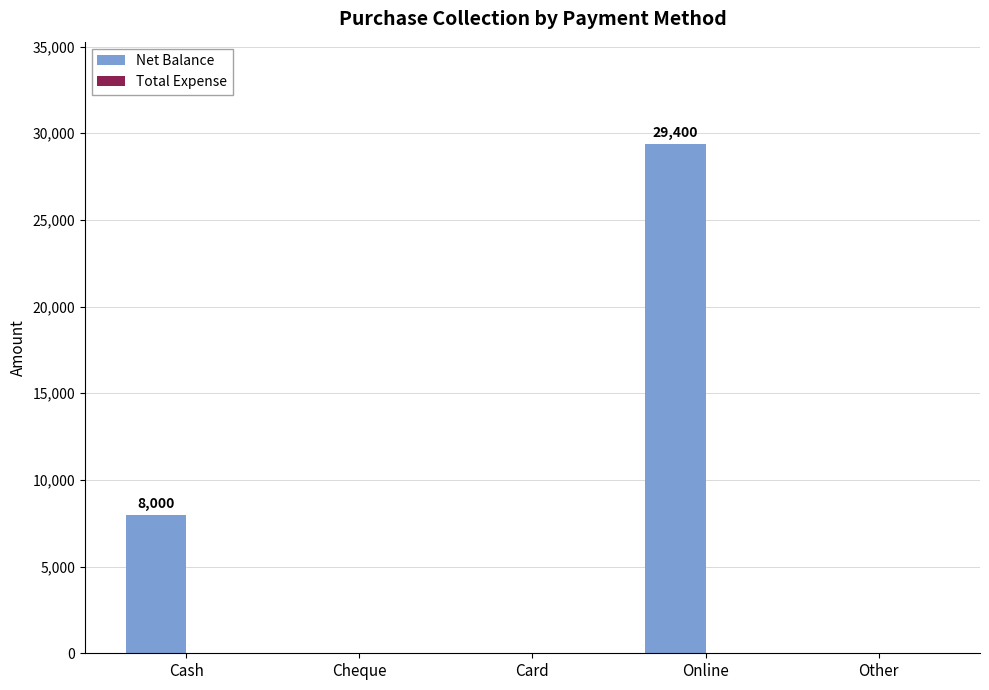

What is the sum of all values?

37400